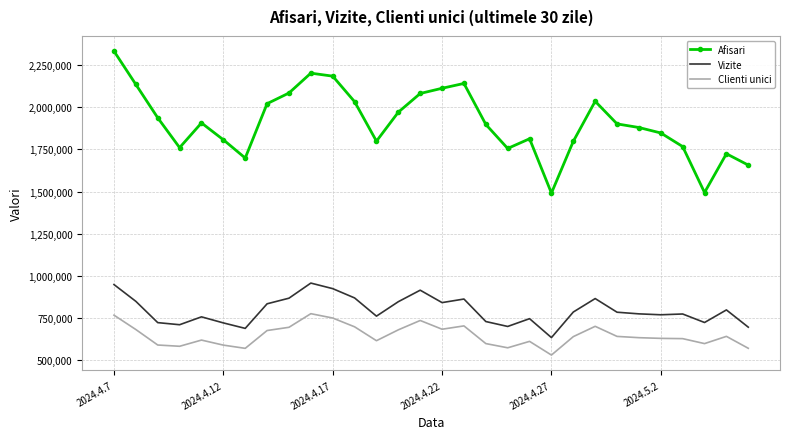

Which series has the largest range (max minus min)?

Afisari